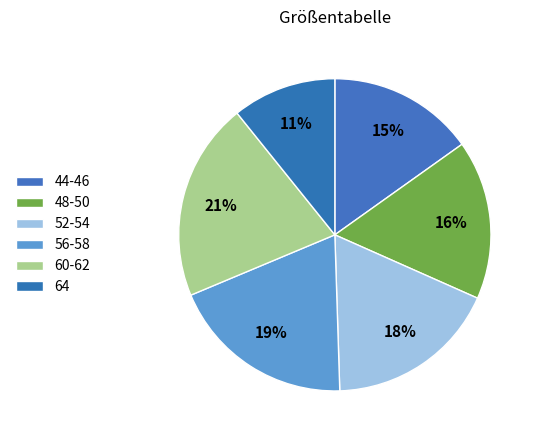

How many segments does this pie chart have?

6